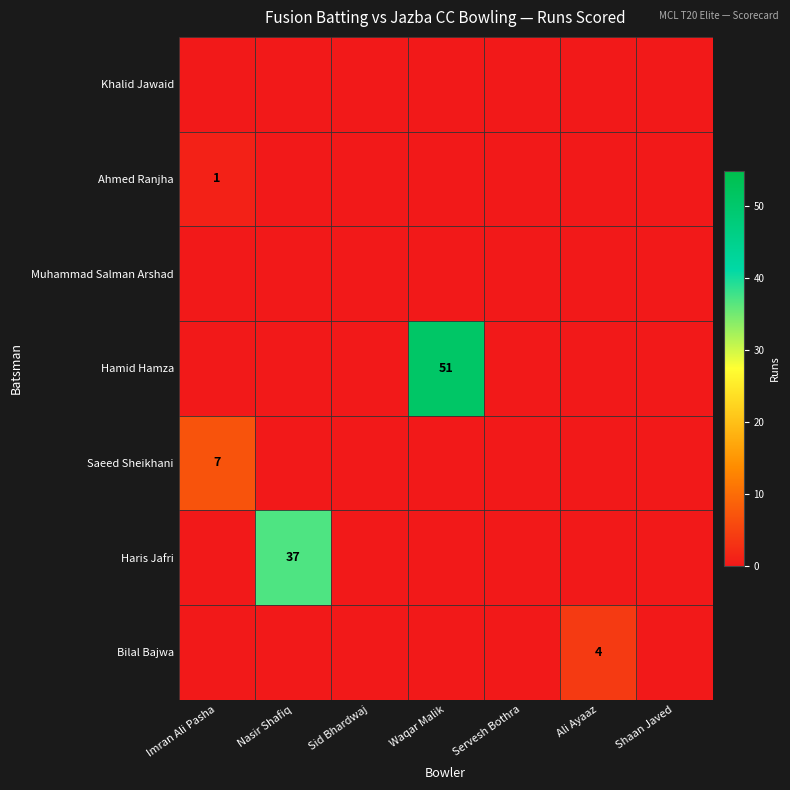

What is the total value across all series at Ali Ayaaz?

4